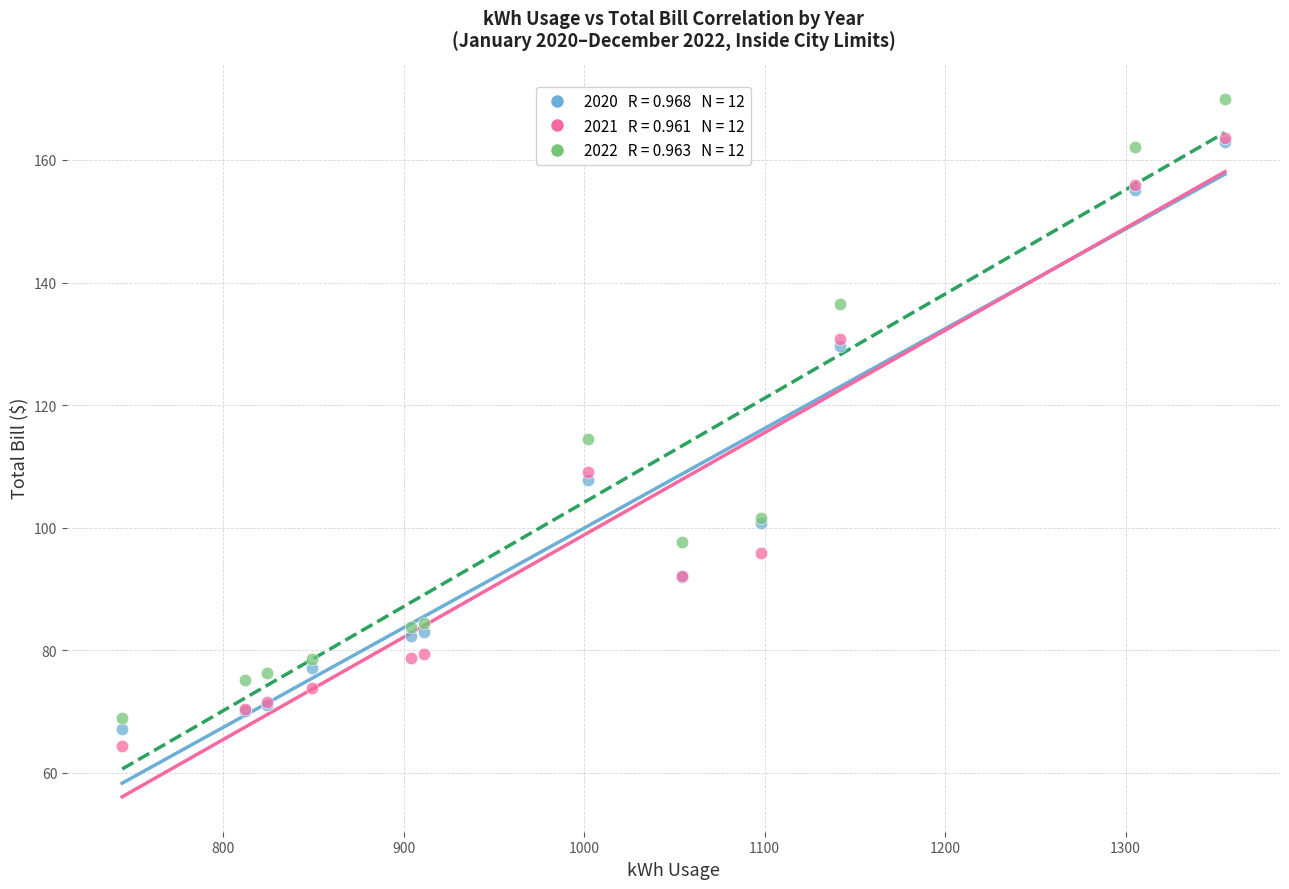

Across all series, what Y value is closest to 117?

114.5